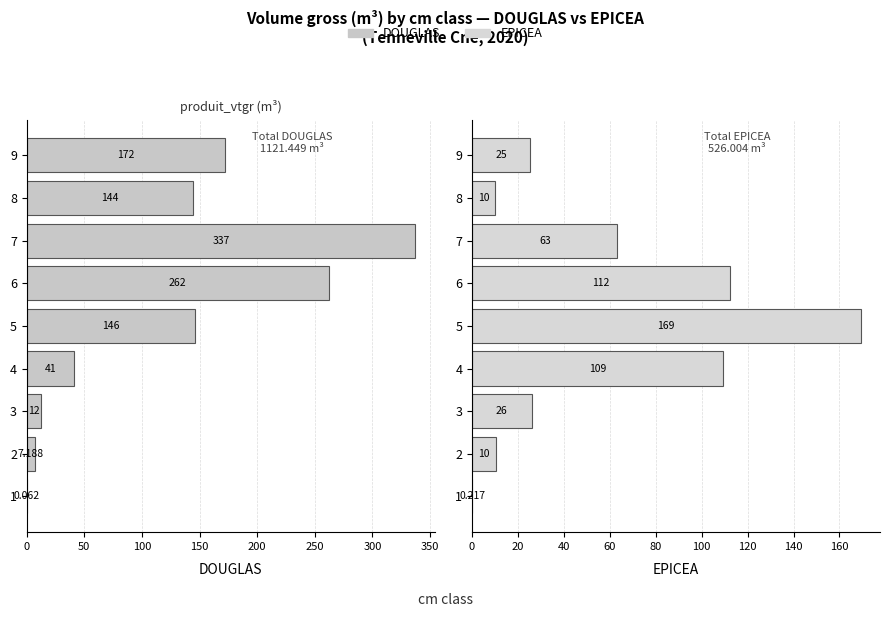

What is the total value across all series at 2?

17.6